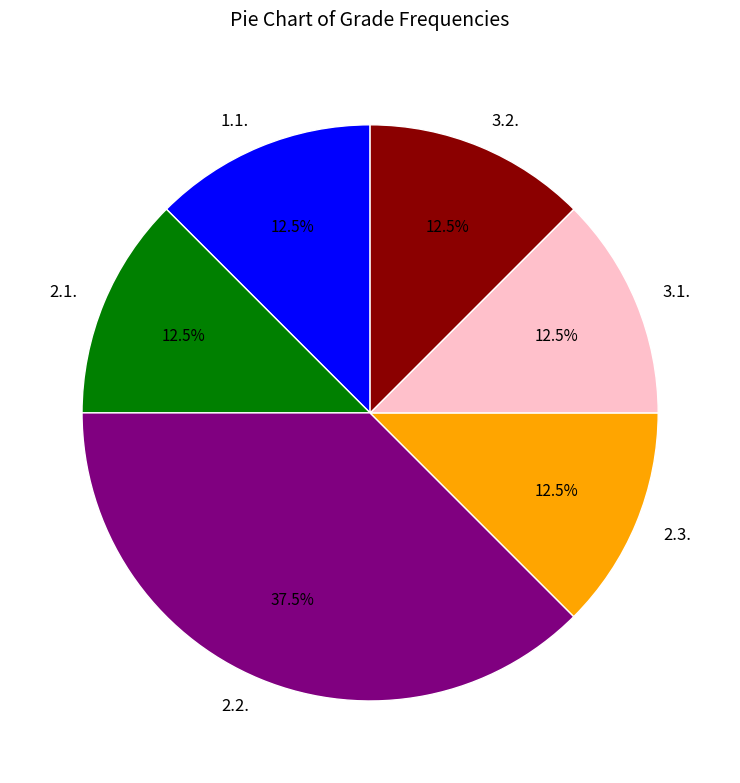

Which slice is the largest?

2.2.